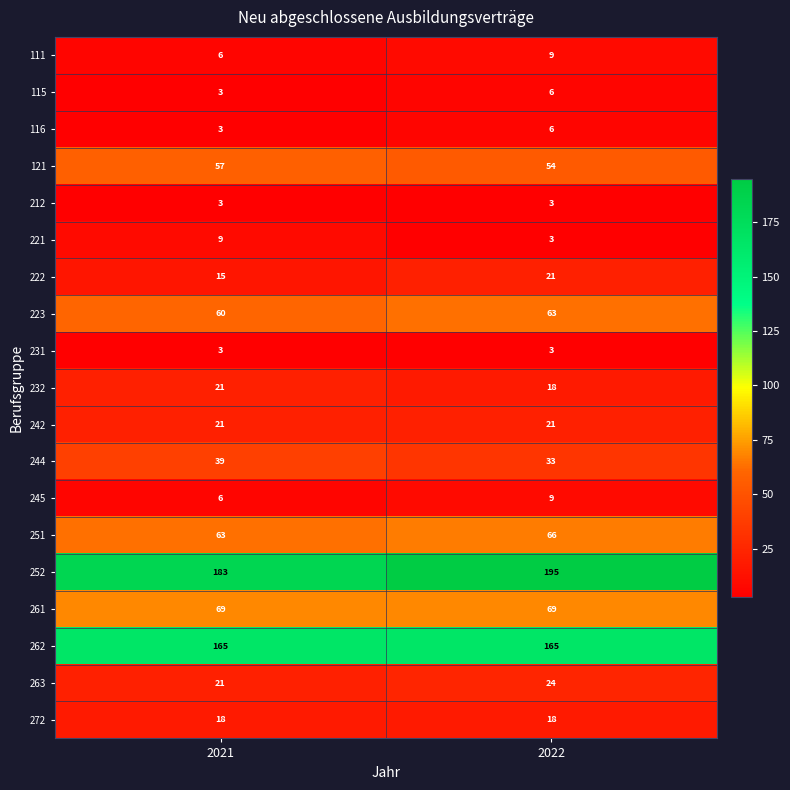

At which category is the sum across all series the highest?

2022